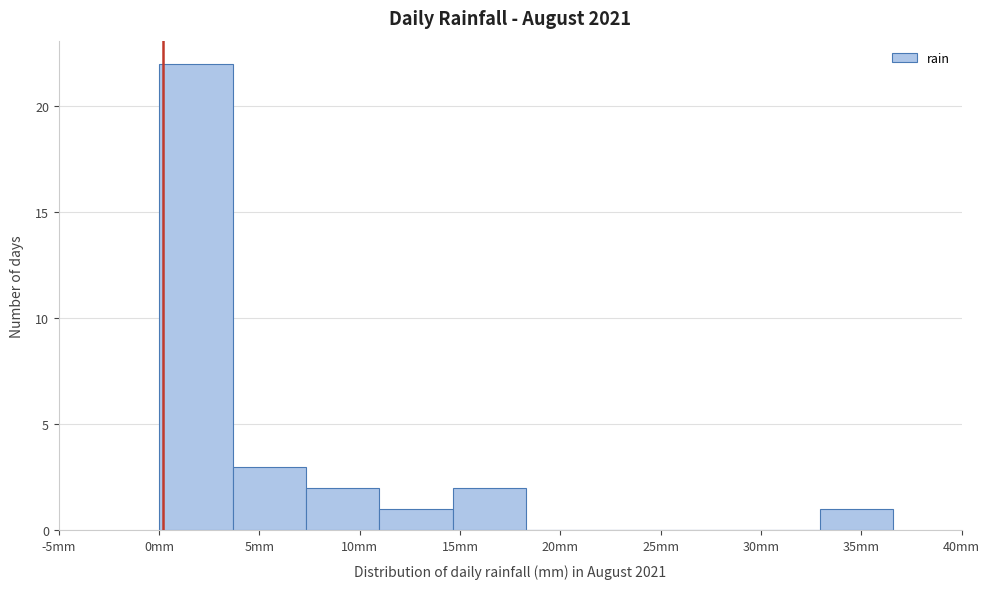

How tall is the bar that spans 0.0 to 3.5 on the x-axis? Neither the bar edges nor the heights are printed on the chart, so give them approximately, as read against the axes.

22